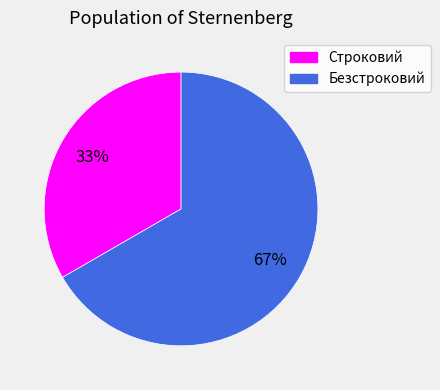

Is the sum of Строковий and Безстроковий greater than half?

Yes